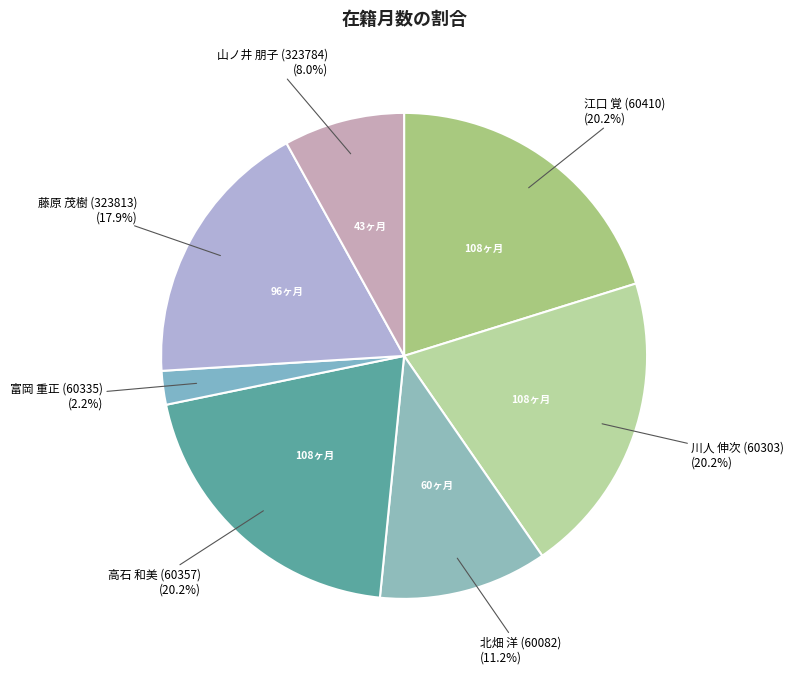

Which slice is the largest?

江口 覚 (60410)